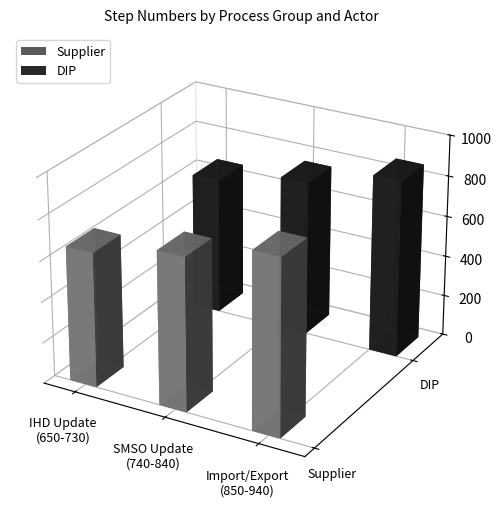

What is the maximum value shown in the chart?

870